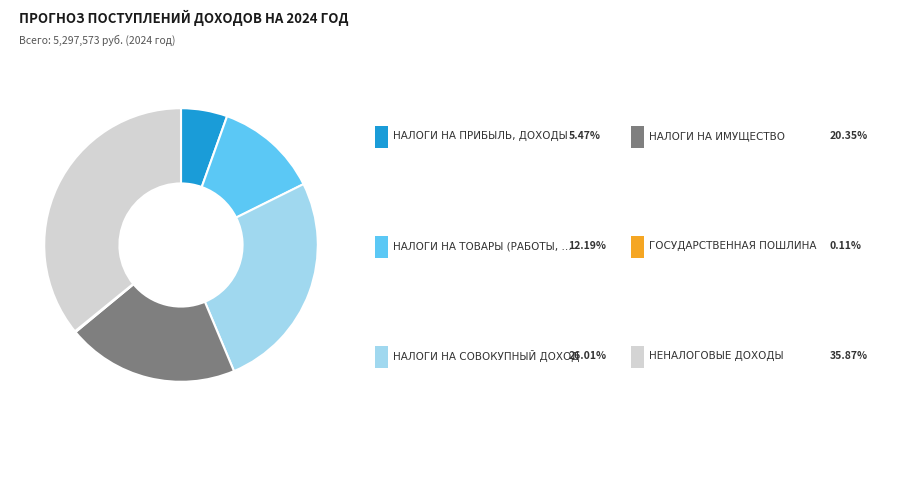

Does any single category account for the majority?

No